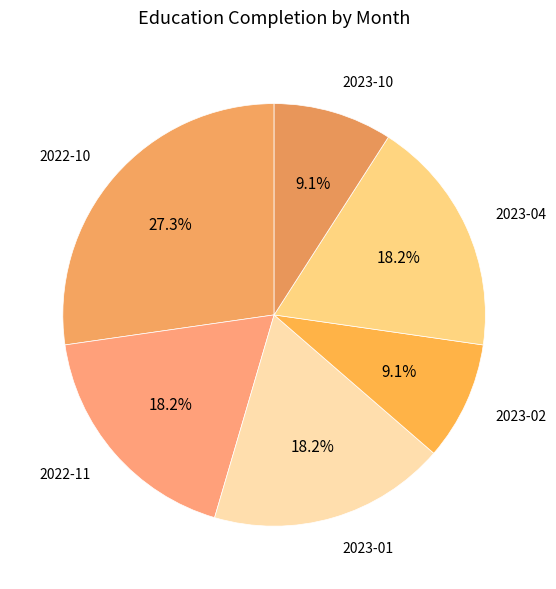

How many segments does this pie chart have?

6